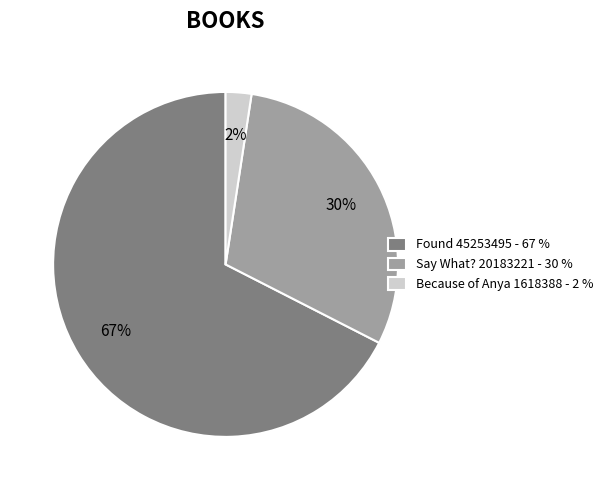

What percentage is the Say What? slice, to the nearest percent?

30%